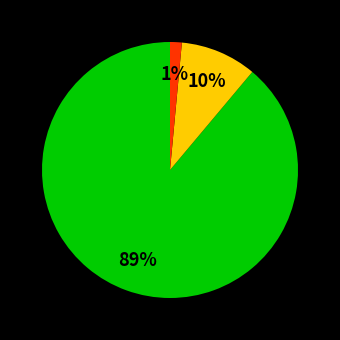

To the nearest percent, what is the average slice percentage?

33%